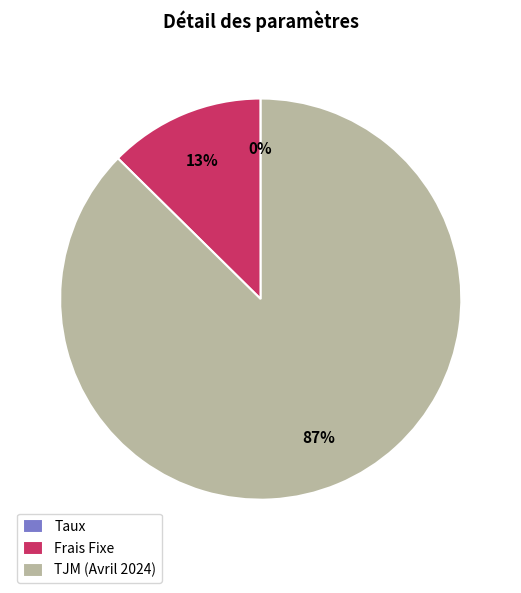

Combined, do Frais Fixe and TJM (Avril 2024) account for over 50%?

Yes